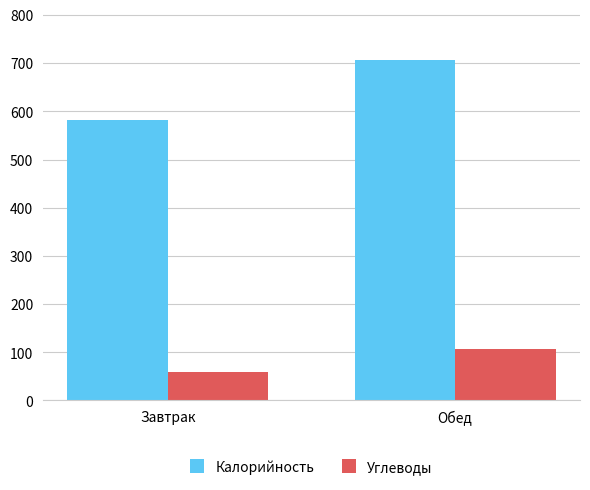

What is the total value across all series at Обед?

812